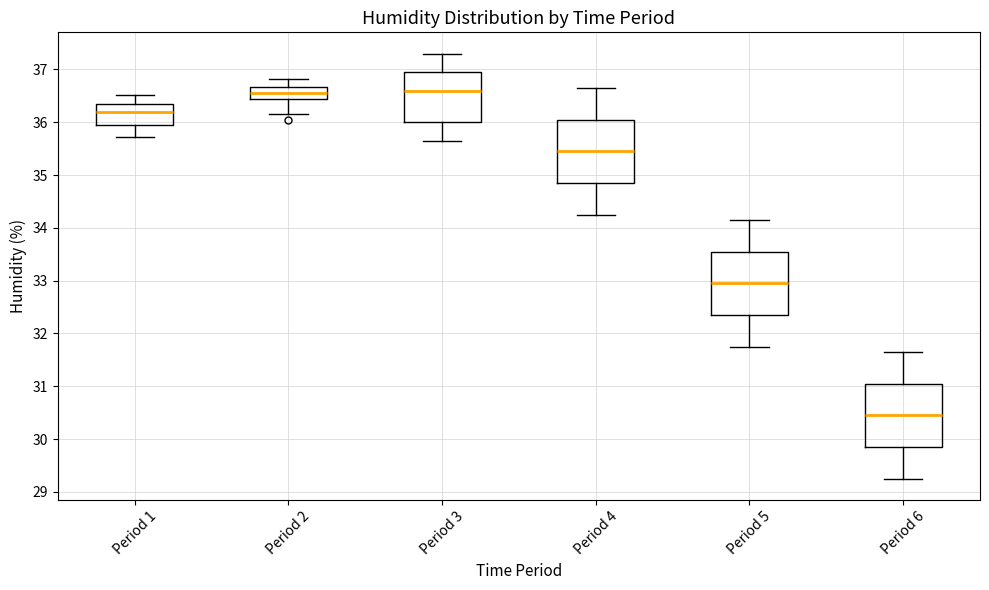

Reading left to right, transcribe this box plot: for each box, give where its median line is, the range the box spans, and where its two whiskers end, as read against the y-axis. The values are not printed on the chart, so give them approximately, as read against the axis.

Period 1: median 36.2, box 35.9 to 36.3, whiskers 35.7 to 36.5
Period 2: median 36.6, box 36.4 to 36.7, whiskers 36.2 to 36.8
Period 3: median 36.6, box 36.0 to 37.0, whiskers 35.7 to 37.3
Period 4: median 35.5, box 34.9 to 36.1, whiskers 34.3 to 36.7
Period 5: median 33.0, box 32.4 to 33.6, whiskers 31.8 to 34.2
Period 6: median 30.5, box 29.9 to 31.1, whiskers 29.3 to 31.7